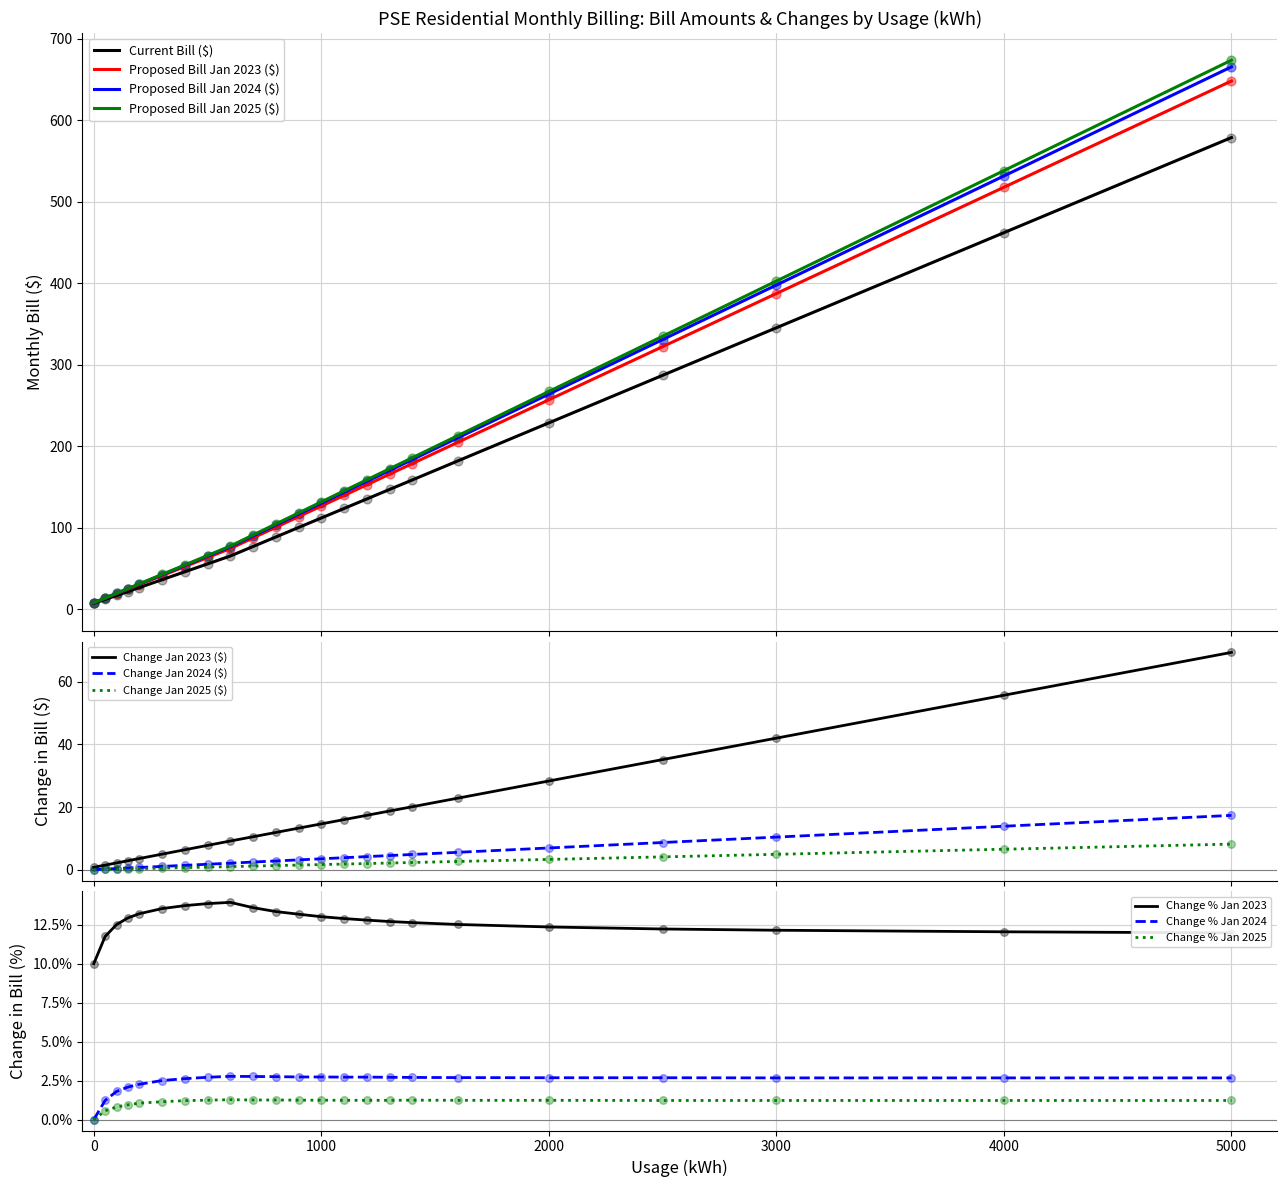

Which series contains the highest Y value?

Proposed Bill Jan 2025 ($)